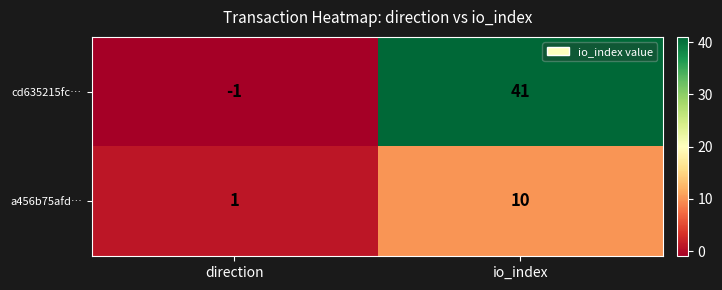

True or false: cd635215fc… has a value of -1 at direction.

True